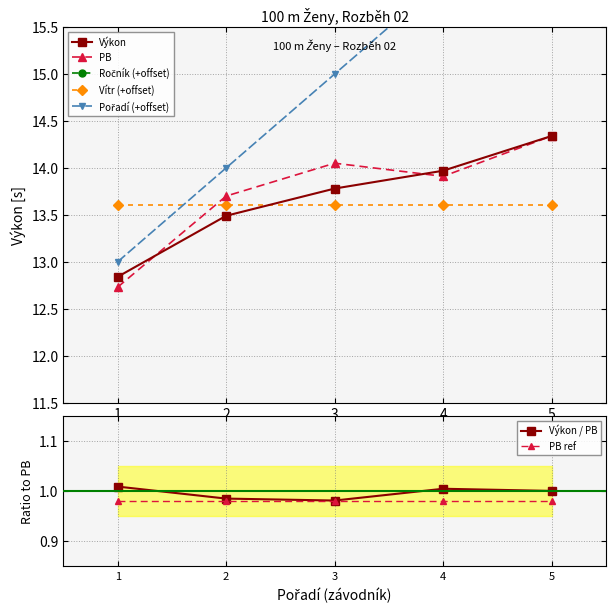

True or false: Výkon has more than 0 points higher than both neighbors.

False